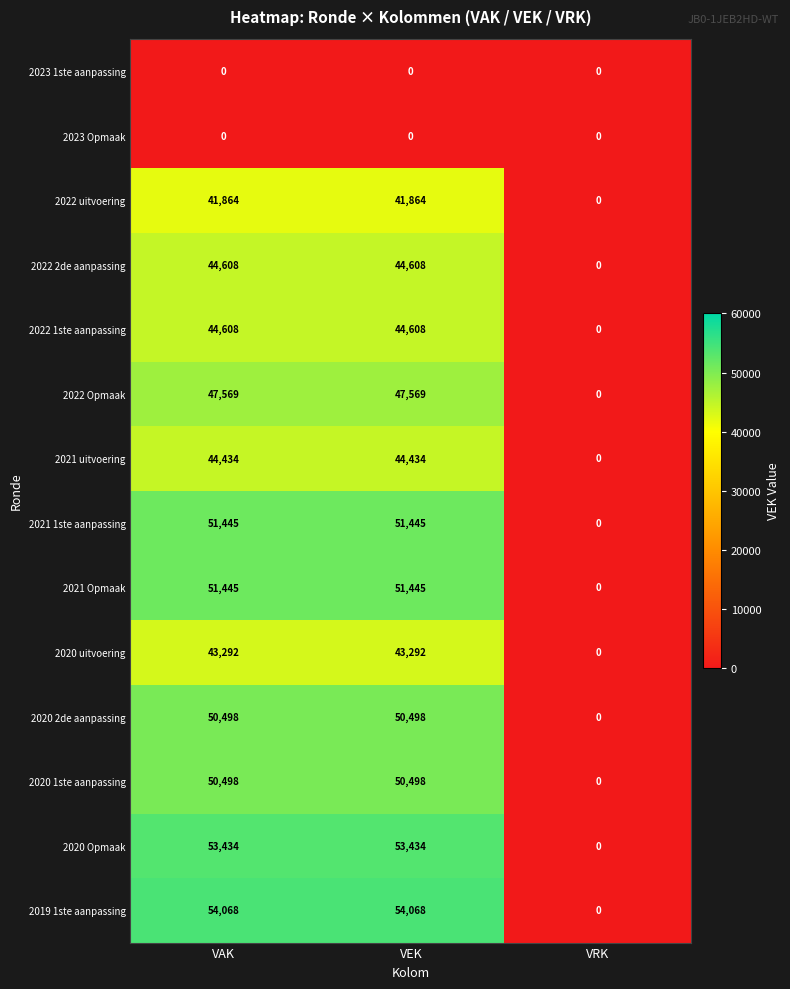

What is the difference between the maximum and minimum values in the 2021 1ste aanpassing series?

51445